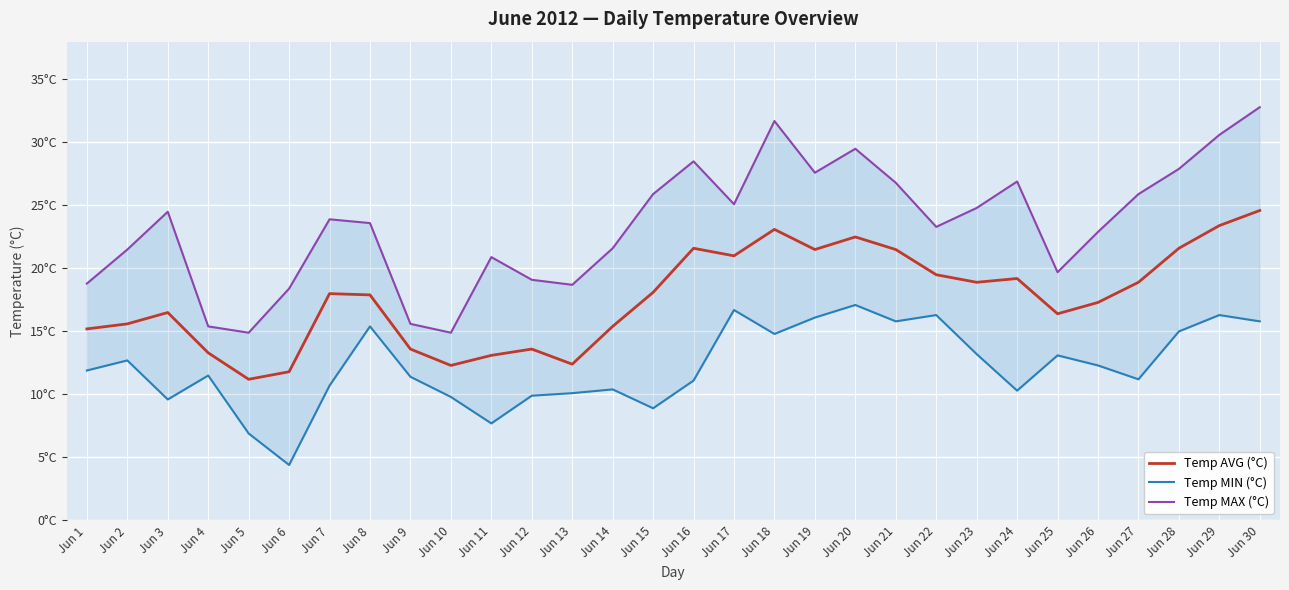

How many values in the Temp MIN (°C) series are below 11?

11